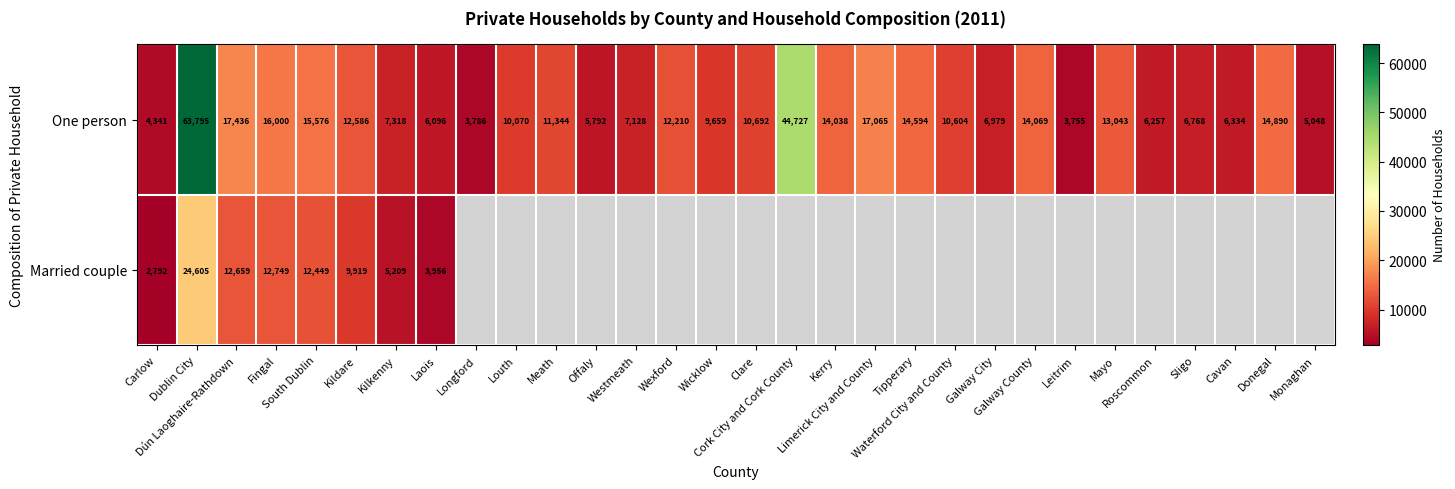

What is the minimum value for One person?

3755